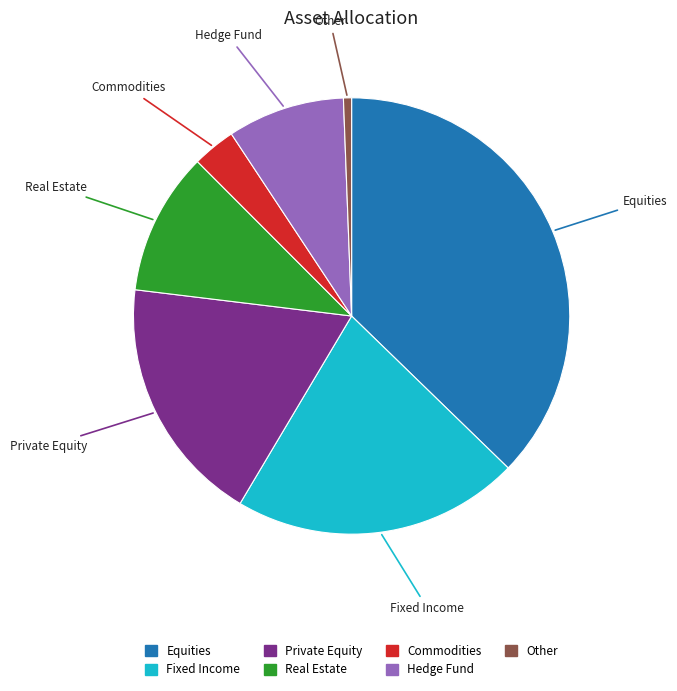

Is Fixed Income the majority of the pie?

No